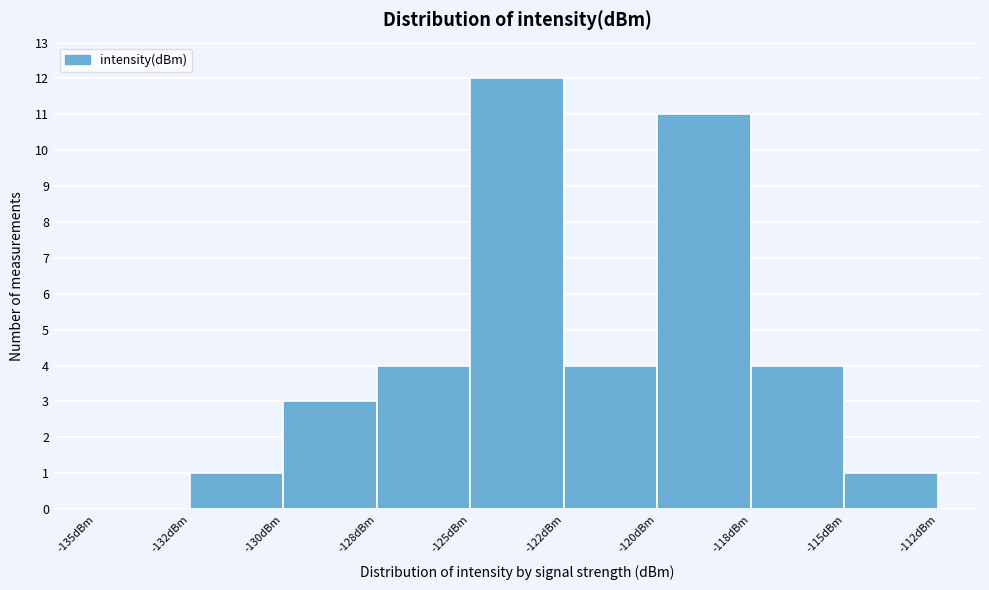

Reading left to right, extract all data points from this chart.

-135dBm=0	-132dBm=1	-130dBm=3	-128dBm=4	-125dBm=12	-122dBm=4	-120dBm=11	-118dBm=4	-115dBm=1